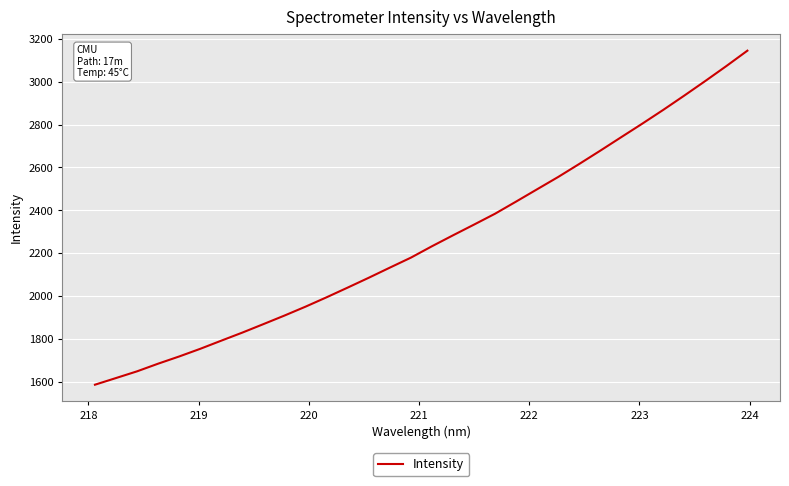

Does the chart have visible grid lines?

Yes